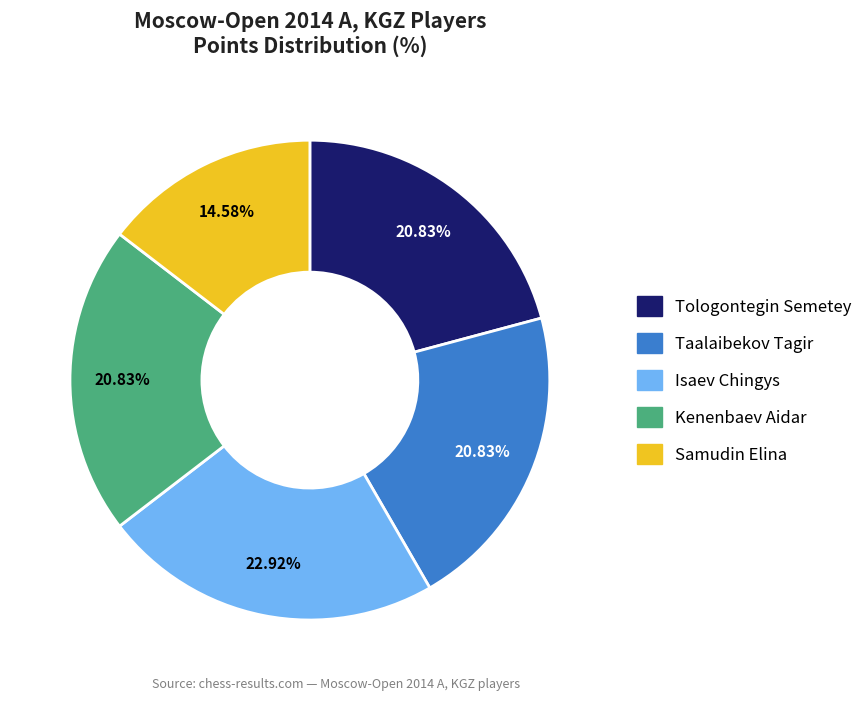

What is the largest slice in the pie chart?

Isaev Chingys